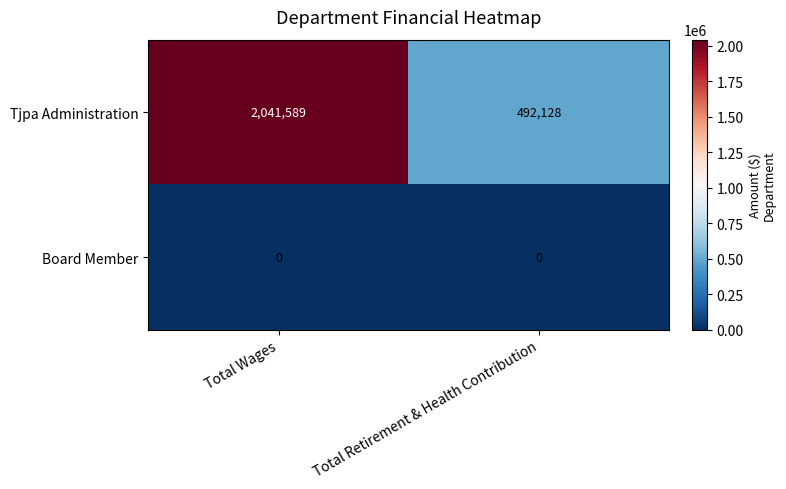

Reading left to right, what are all the values shown in this chart?

Tjpa Administration: Total Wages=2041589	Total Retirement & Health Contribution=492128
Board Member: Total Wages=0	Total Retirement & Health Contribution=0